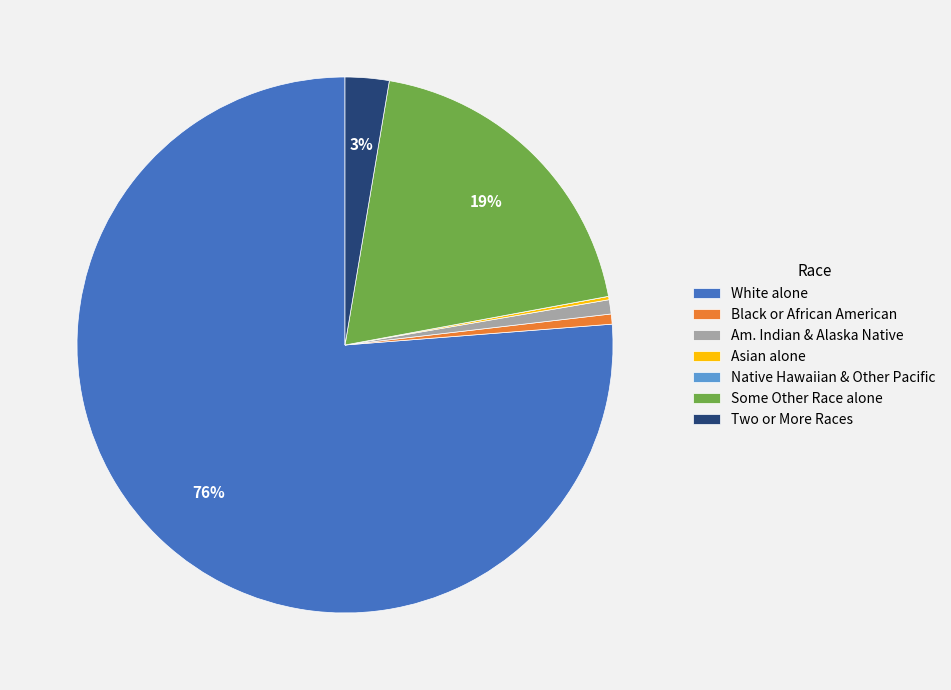

Do Two or More Races and Black or African American together represent more than half of the pie?

No